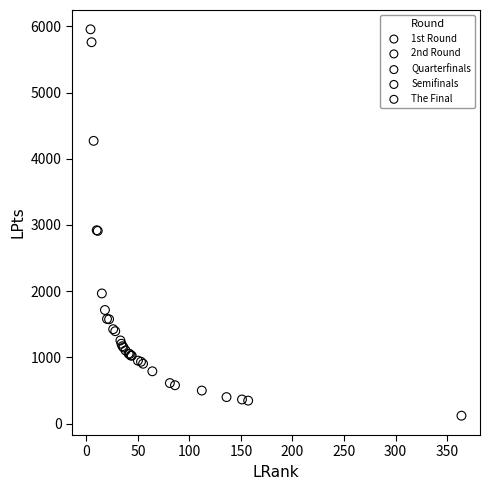

What are all the series names shown in the legend?

1st Round, 2nd Round, Quarterfinals, Semifinals, The Final